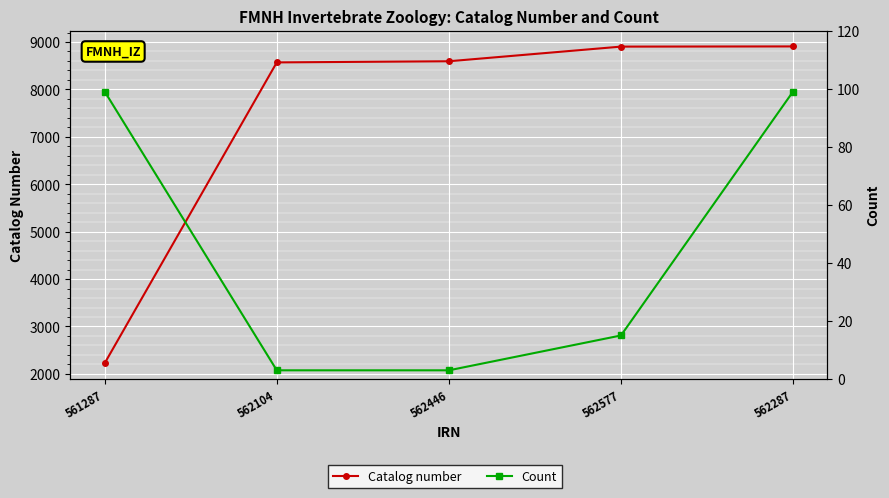

Reading left to right, list all the values displayed in this chart.

Catalog number: 561287=2226	562104=8570	562446=8594	562577=8903	562287=8907
Count: 561287=99	562104=3	562446=3	562577=15	562287=99